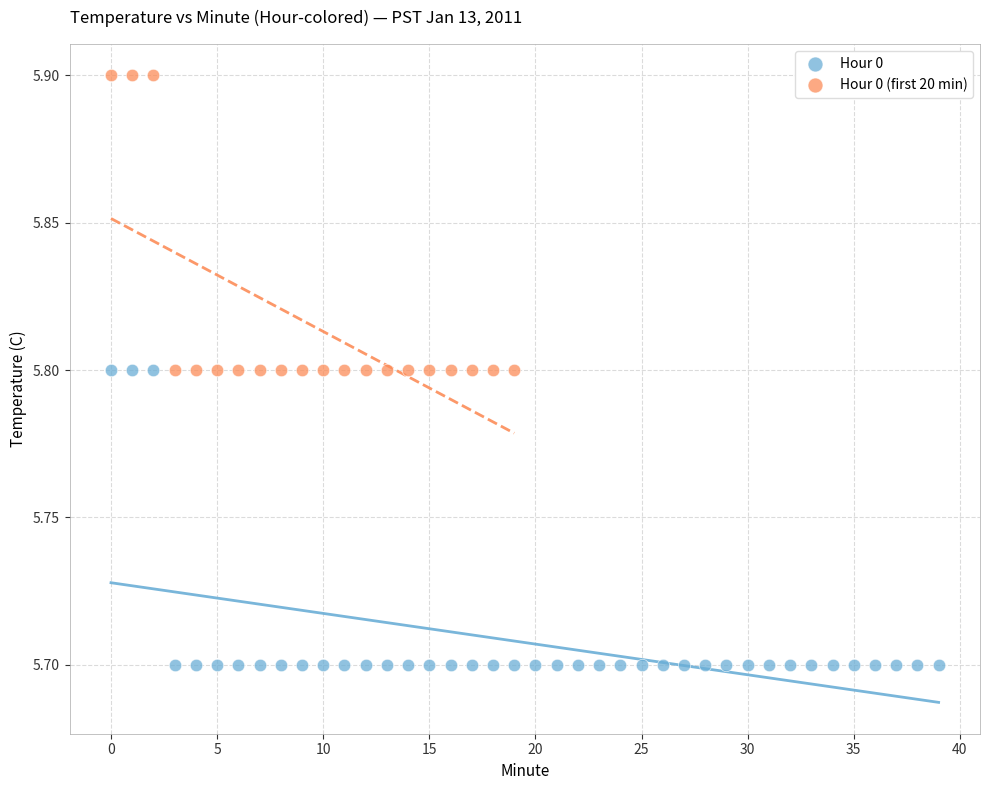

Which series contains the lowest Y value?

Hour 0